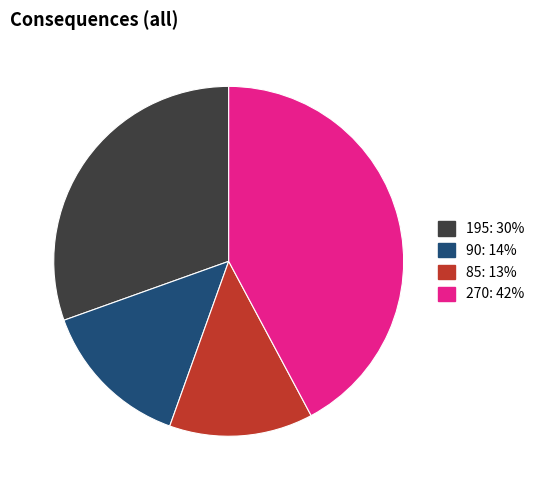

Is there any slice that represents more than half of the pie?

No